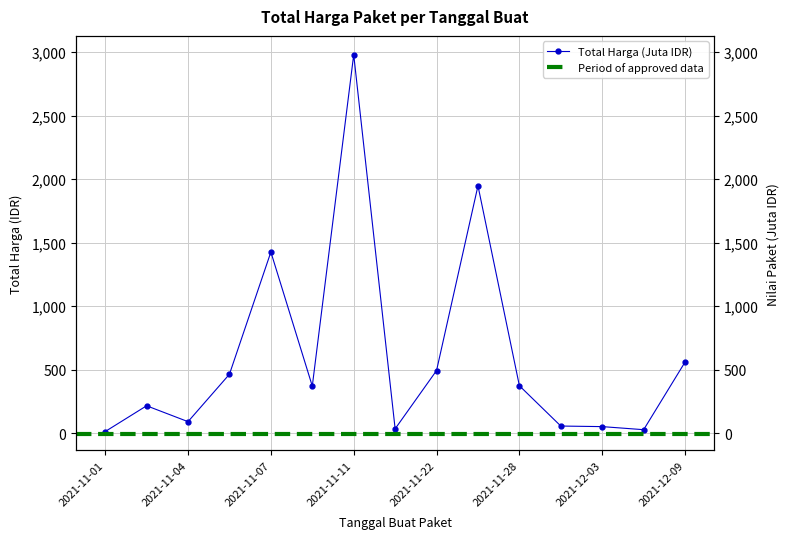

Count the number of categories in the chart.

15